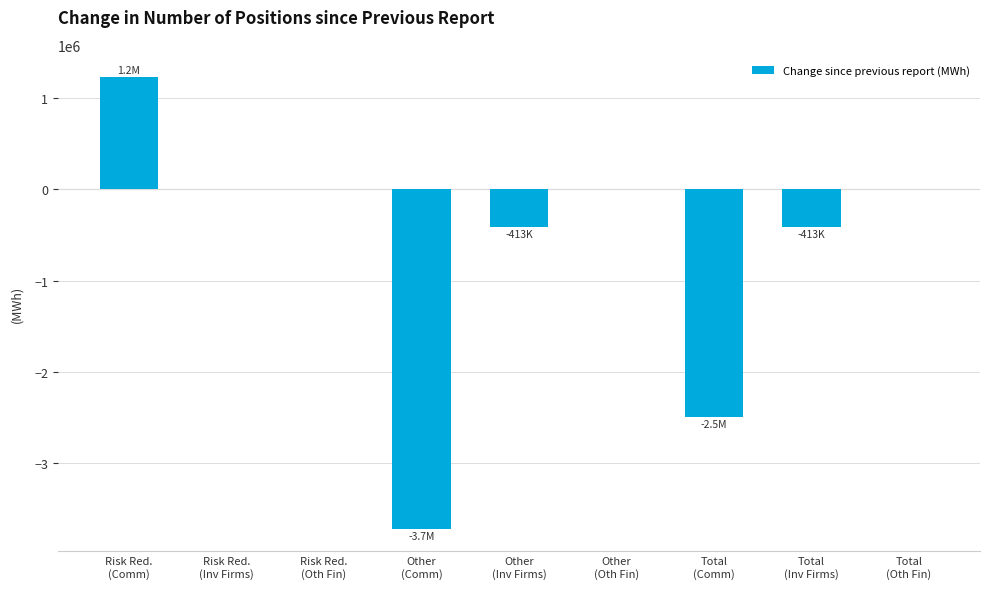

Reading right to left, extract all data points from this chart.

0	-413478	-2491496	0	-413478	-3717558	0	0	1226062